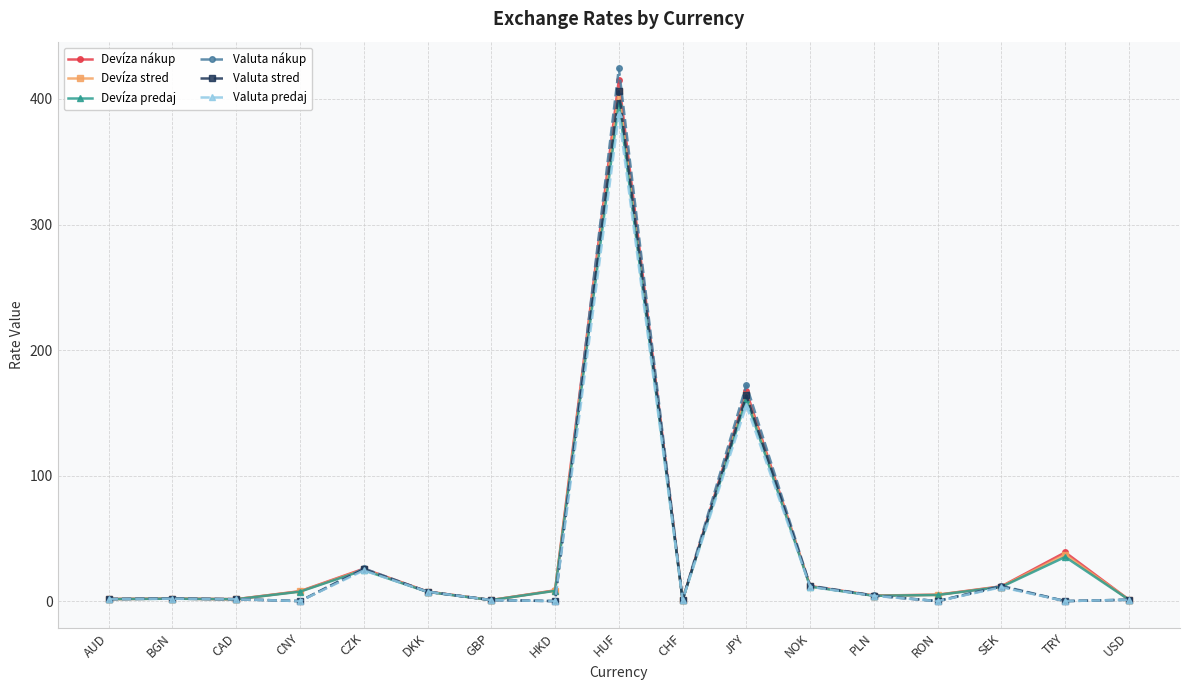

In Valuta nákup, how many points are lower than both neighbors (excluding endpoints)?

5